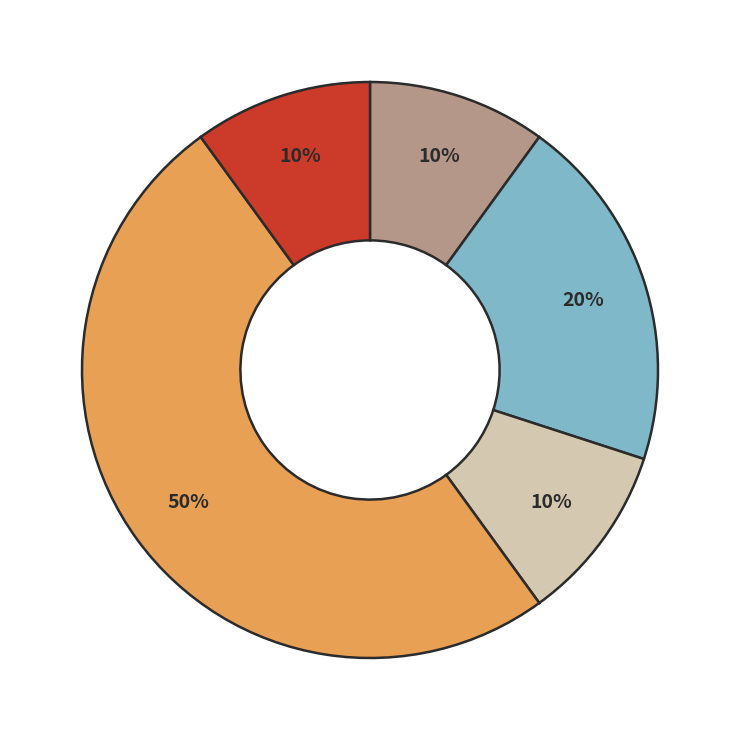

To the nearest percent, what is the difference between the largest and smallest slice percentages?

40%